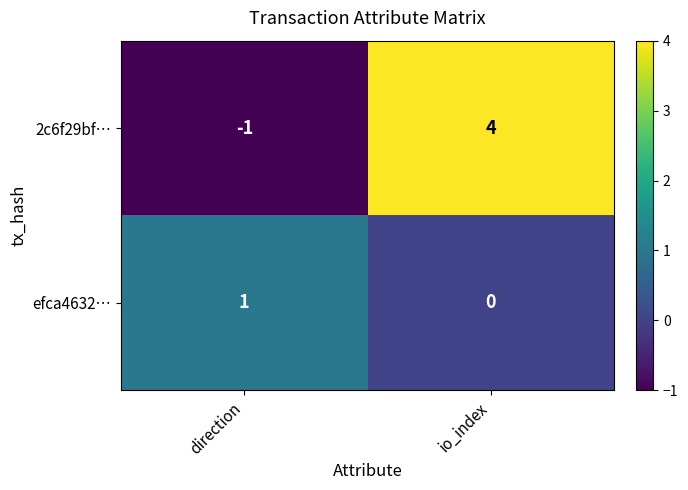

True or false: efca4632… has a value of 0 at io_index.

True